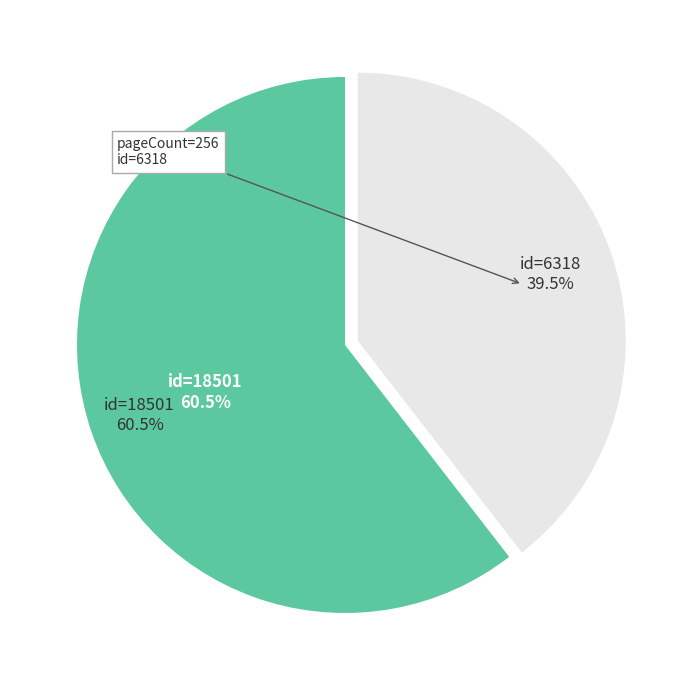

How many segments does this pie chart have?

2